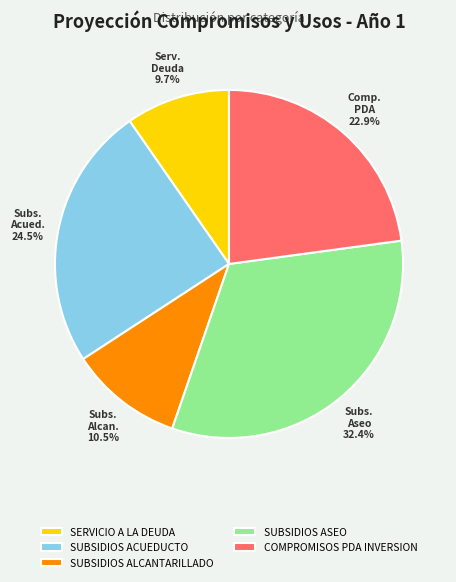

To the nearest percent, what portion does SERVICIO A LA DEUDA represent?

10%